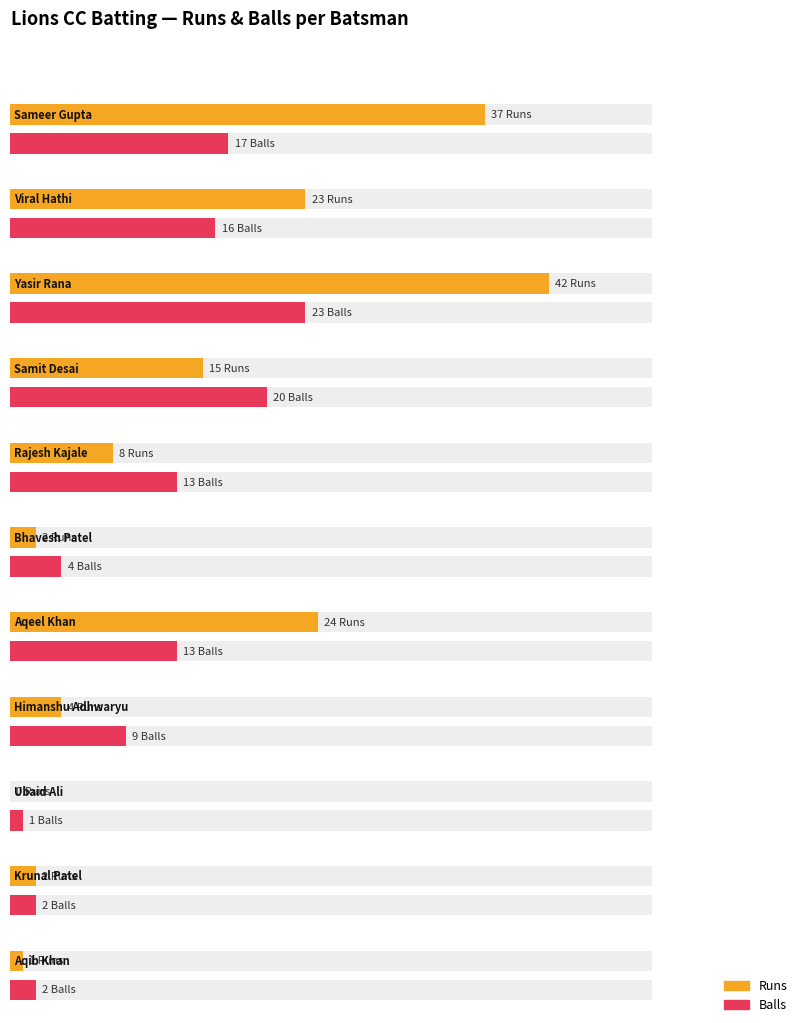

List the series in order of their peak value, highest first.

Runs, Balls